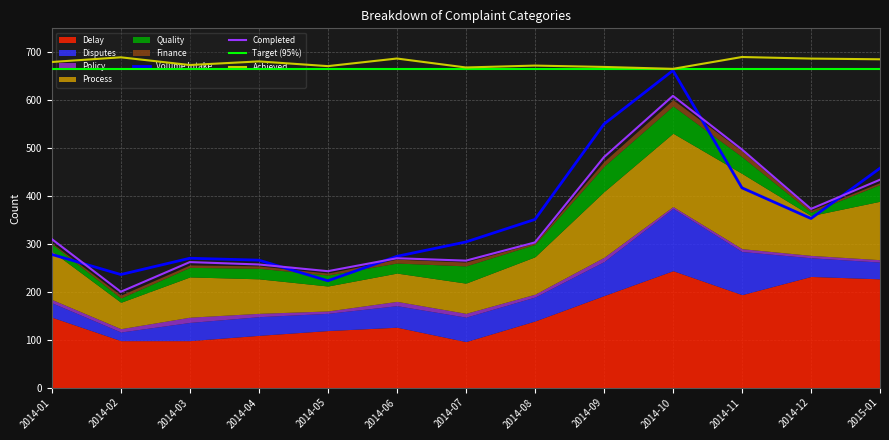

The value of Achieved at 2015-01 is 685.4. True or false?

True